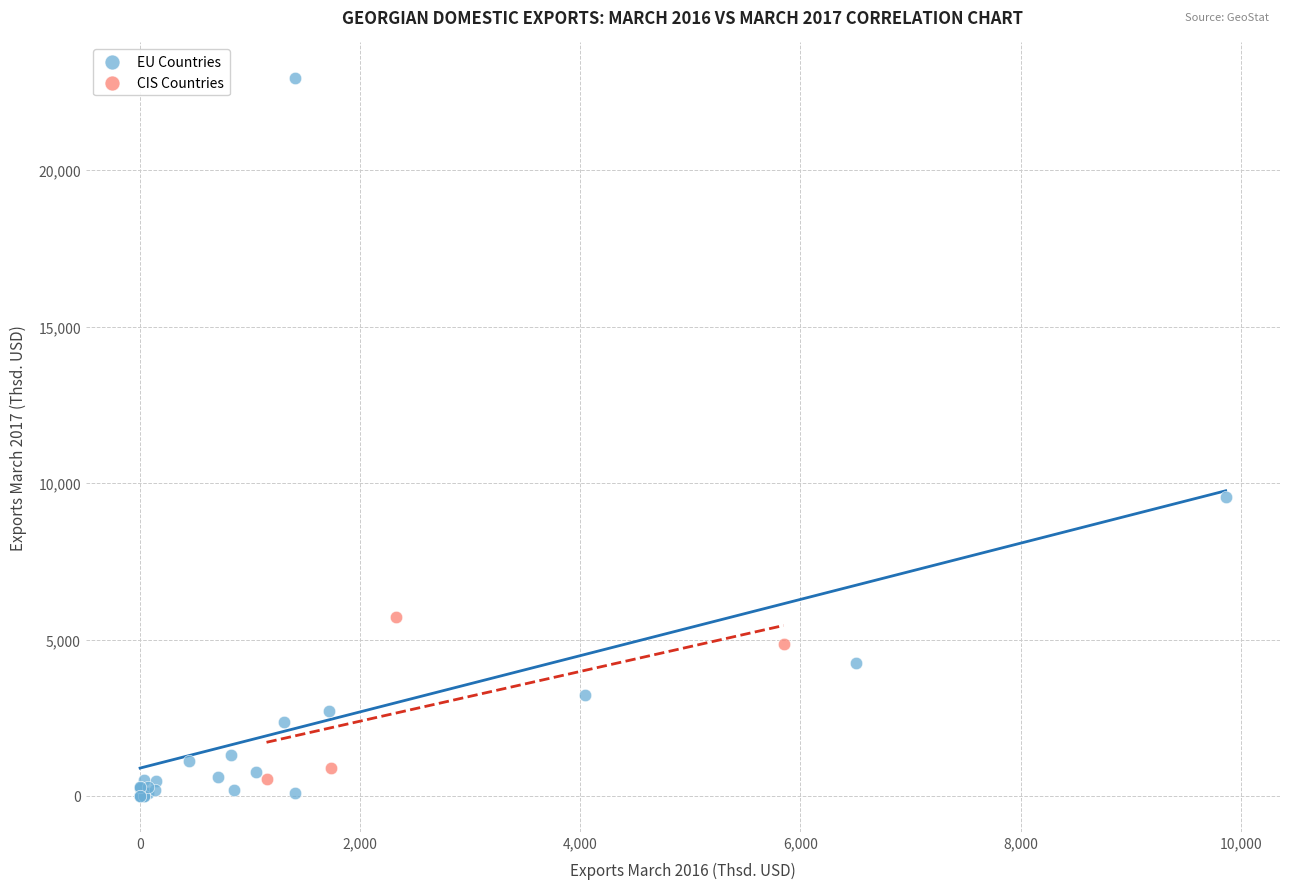

Which series has the widest spread of Y values?

EU Countries